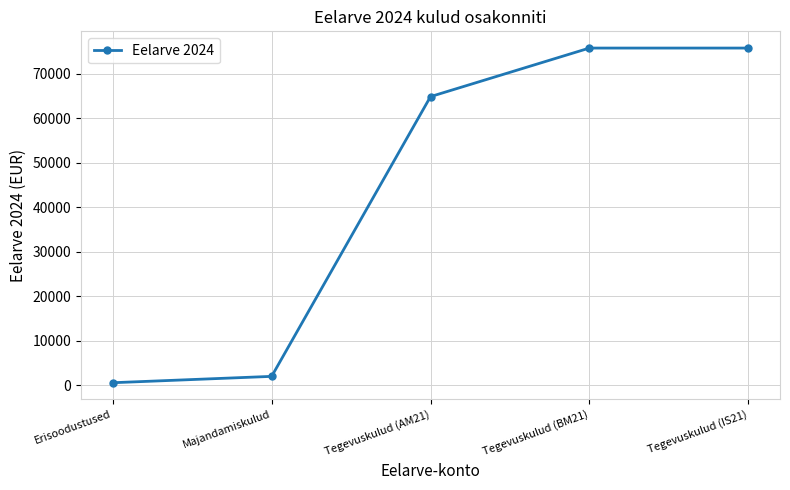

What is the maximum value shown in the chart?

75743